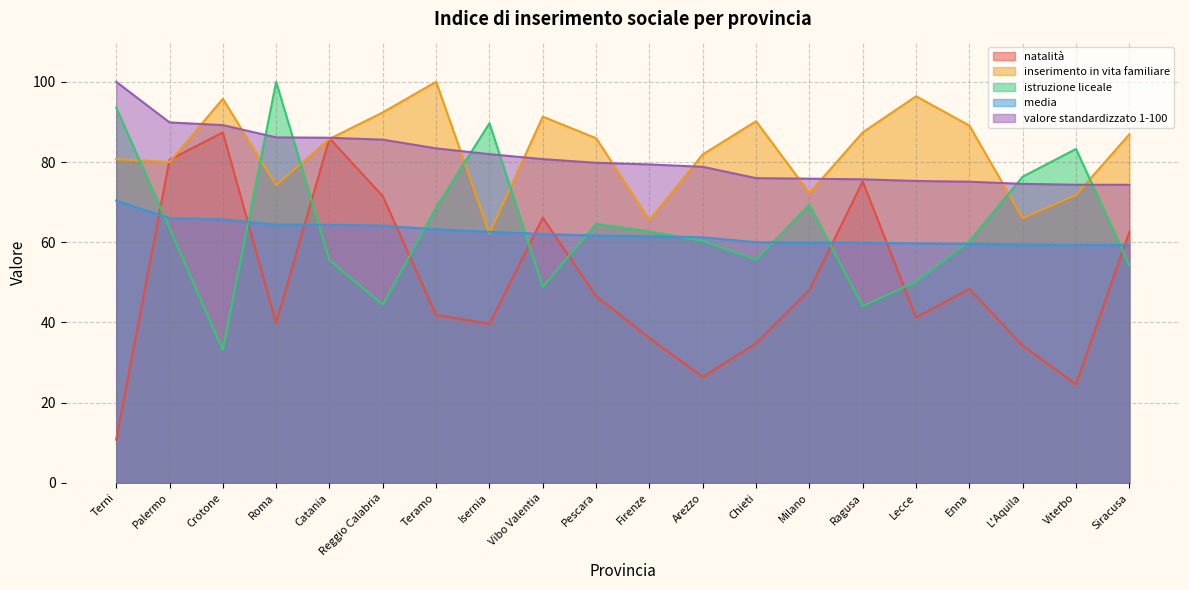

What is the difference between the highest and lowest values at Siracusa?

32.6